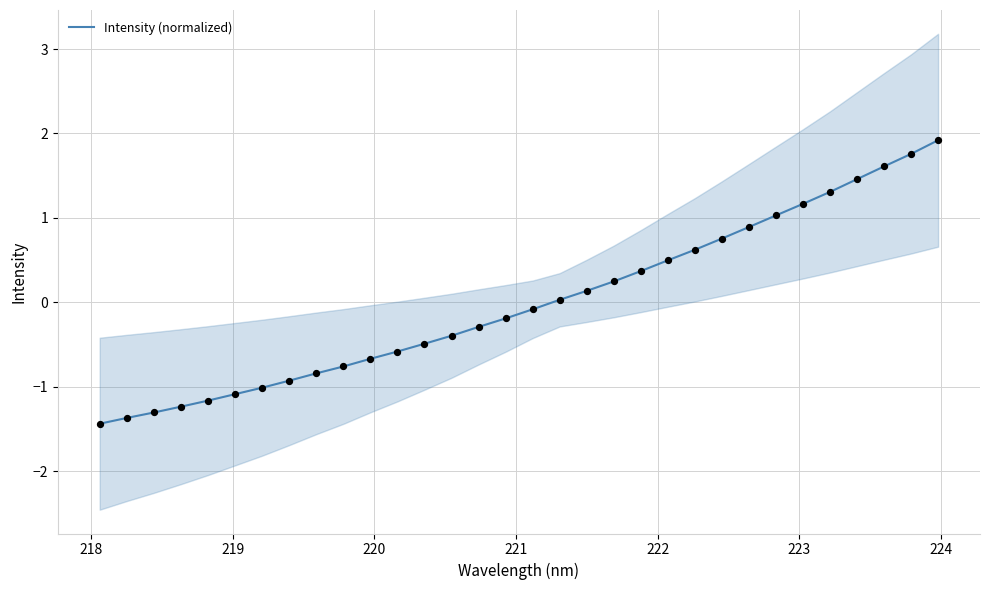

What is the lowest value of the Intensity (normalized) series?

-1.4